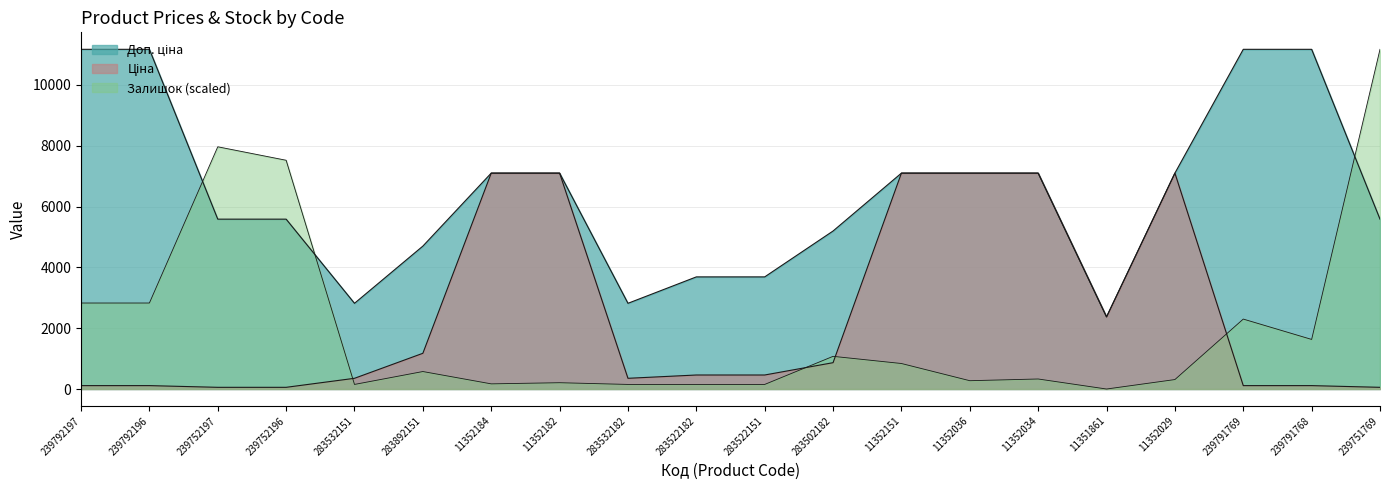

The value of Доп. ціна at 283502182 is 1676.9. True or false?

False